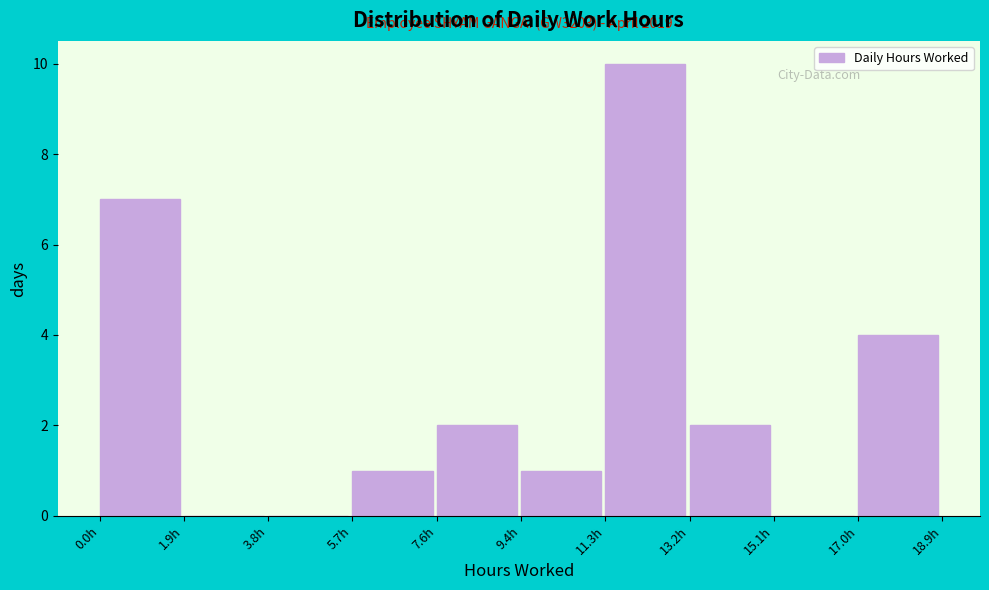

Which range on the x-axis has the tallest bar?

11.4 to 13.2